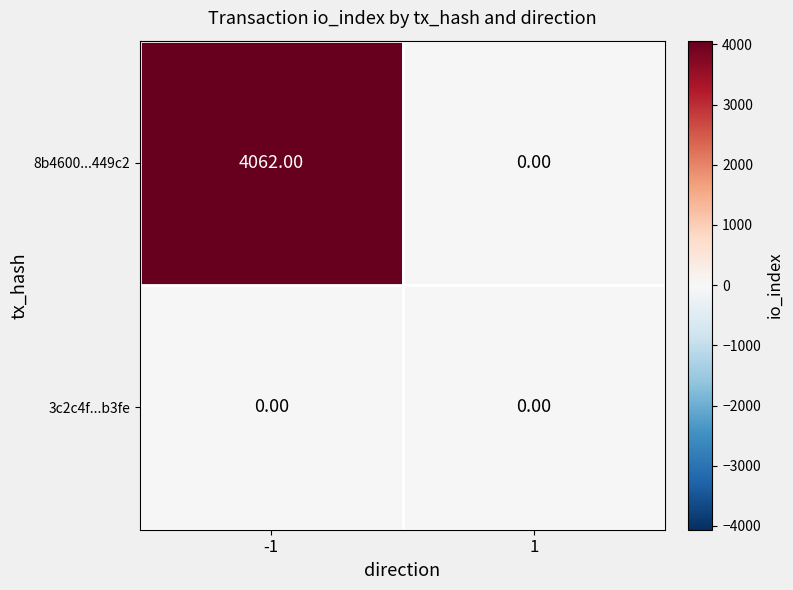

Which series has the largest range (max minus min)?

8b4600...449c2